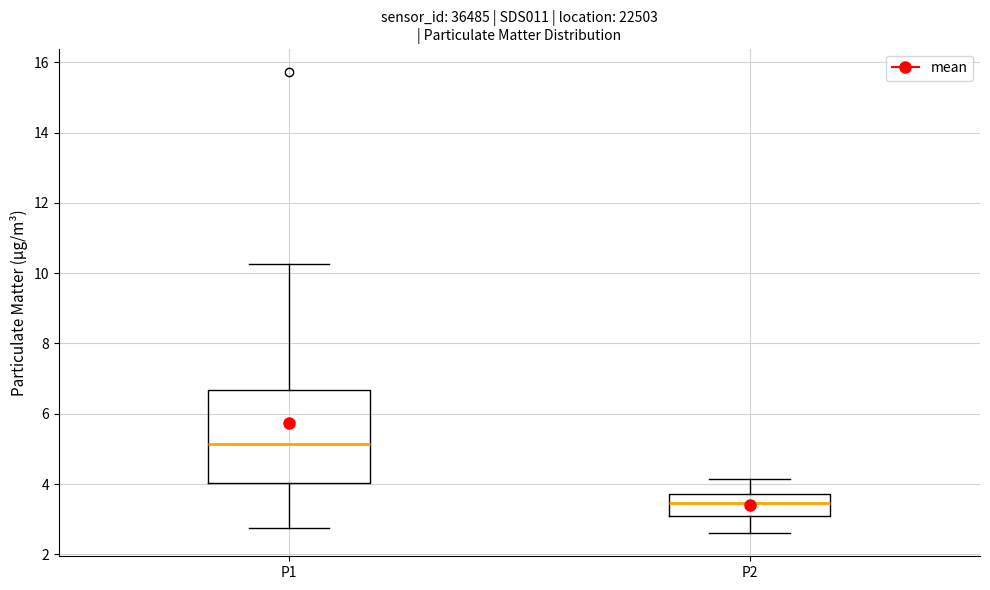

Reading left to right, transcribe this box plot: for each box, give where its median line is, the range the box spans, and where its two whiskers end, as read against the y-axis. The values are not printed on the chart, so give them approximately, as read against the axis.

P1: median 5.2, box 4.0 to 6.6, whiskers 2.8 to 10.2
P2: median 3.4, box 3.0 to 3.8, whiskers 2.6 to 4.2